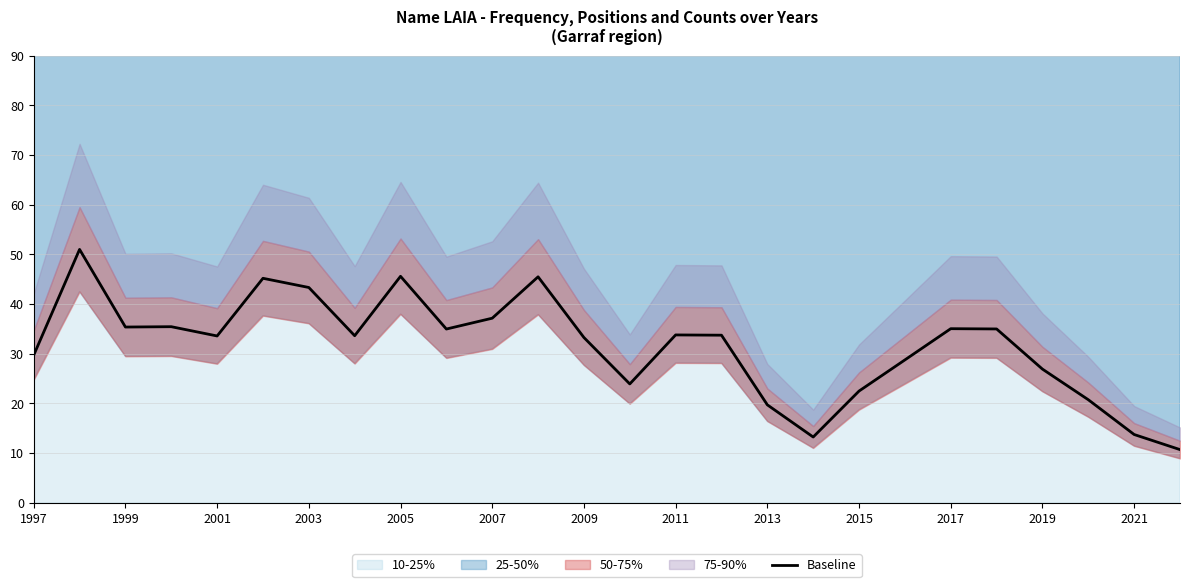

True or false: Baseline has a value of 50.6 at 2009.

False